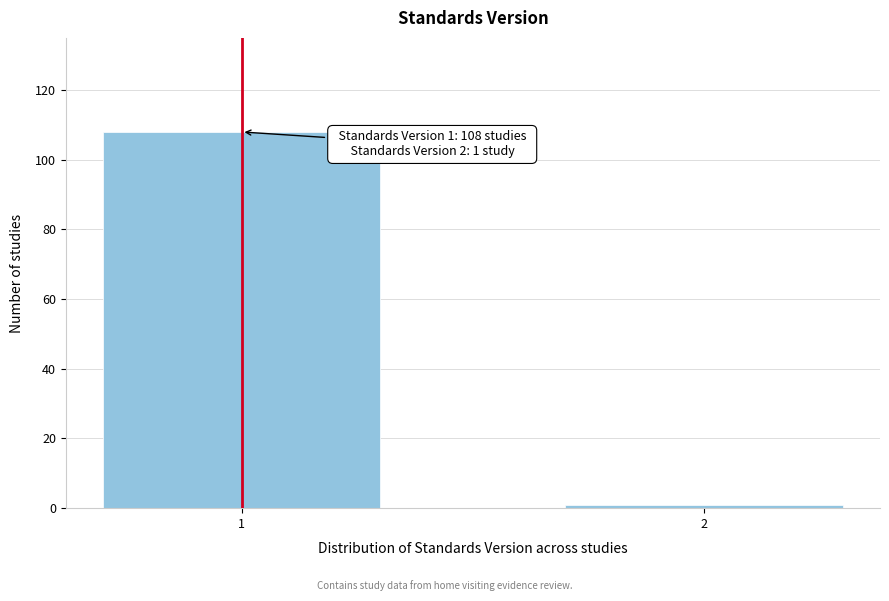

Reading left to right, what are all the values shown in this chart?

108	1